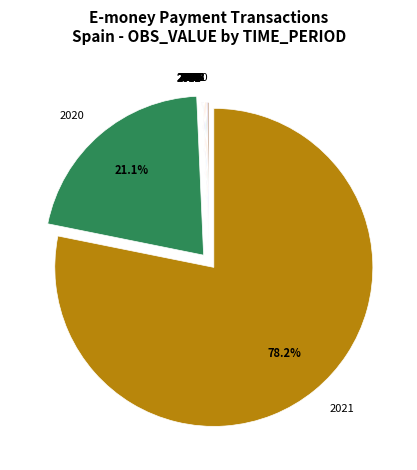

What percentage is the 2021 slice, to the nearest percent?

78%